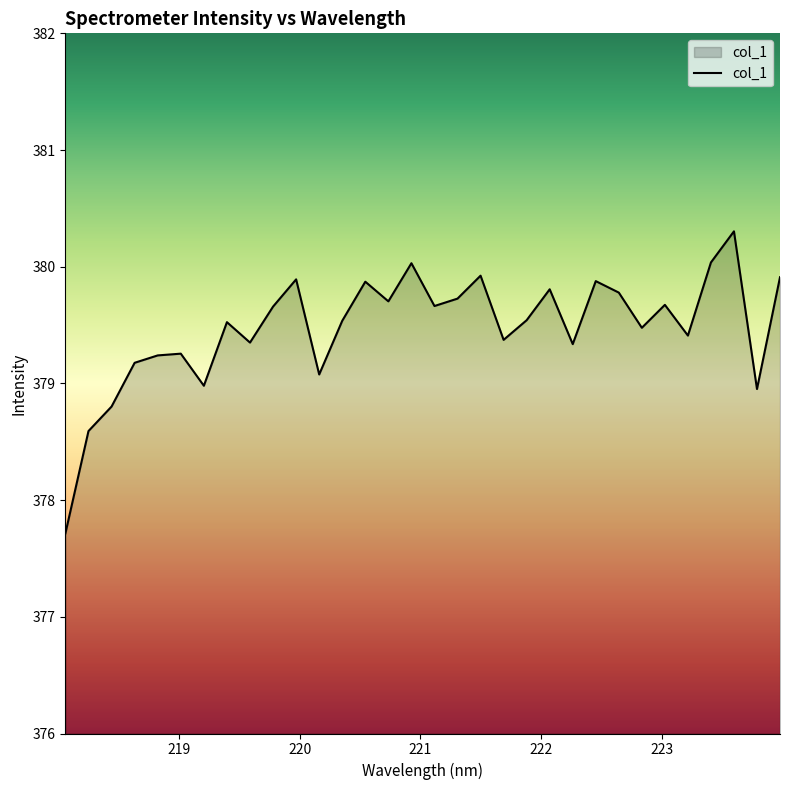

What is the maximum value shown in the chart?

380.3